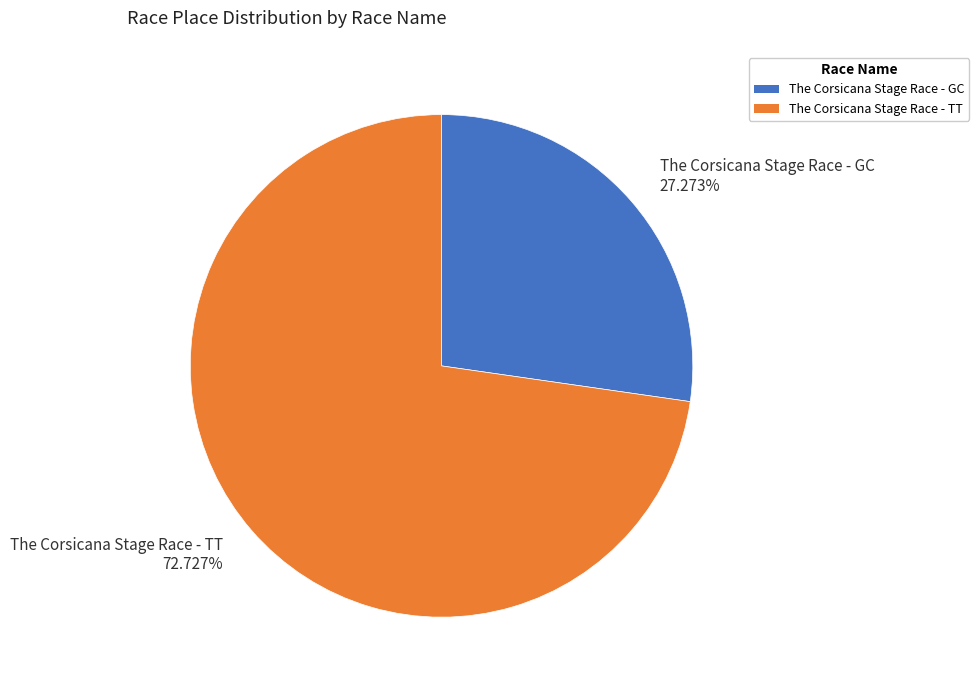

To the nearest percent, what is the average slice percentage?

50%